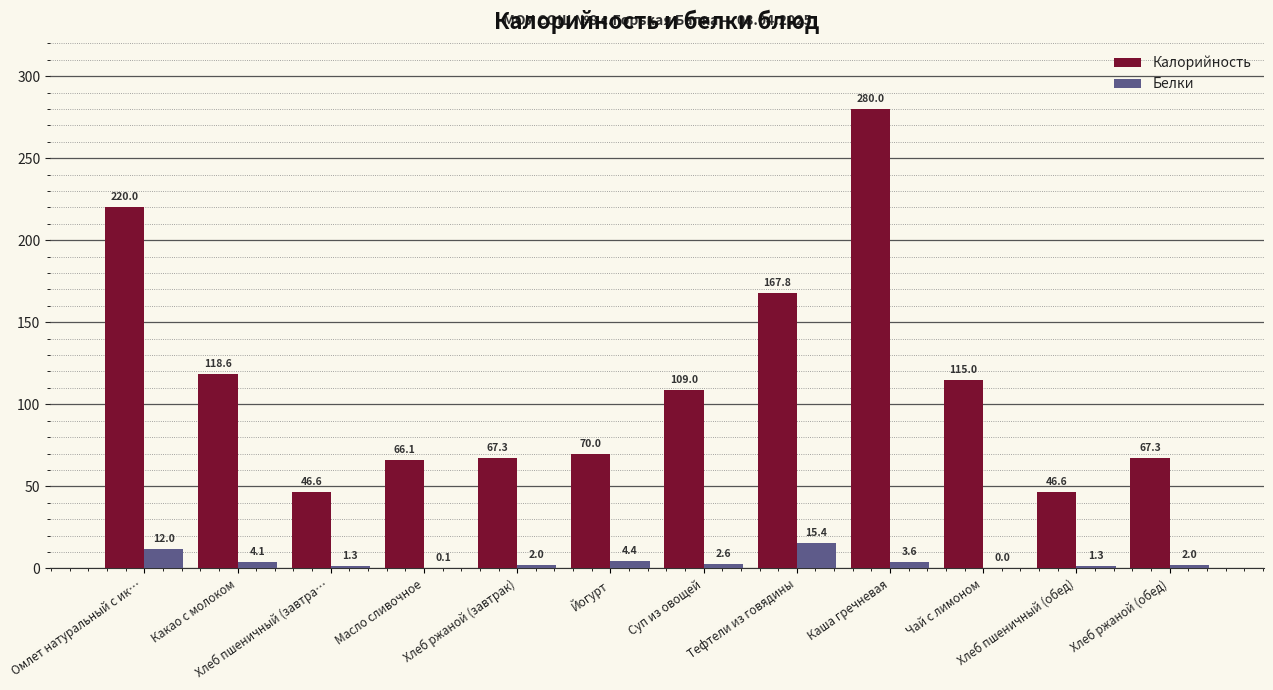

Which category has the highest value across all series?

Каша гречневая